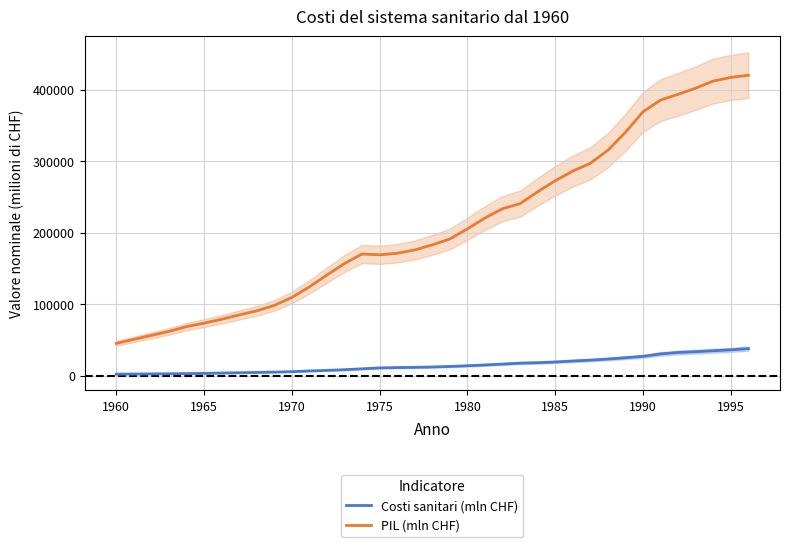

What is the value of the Costi sanitari (mln CHF) point at the 3rd from the left?

2309.7